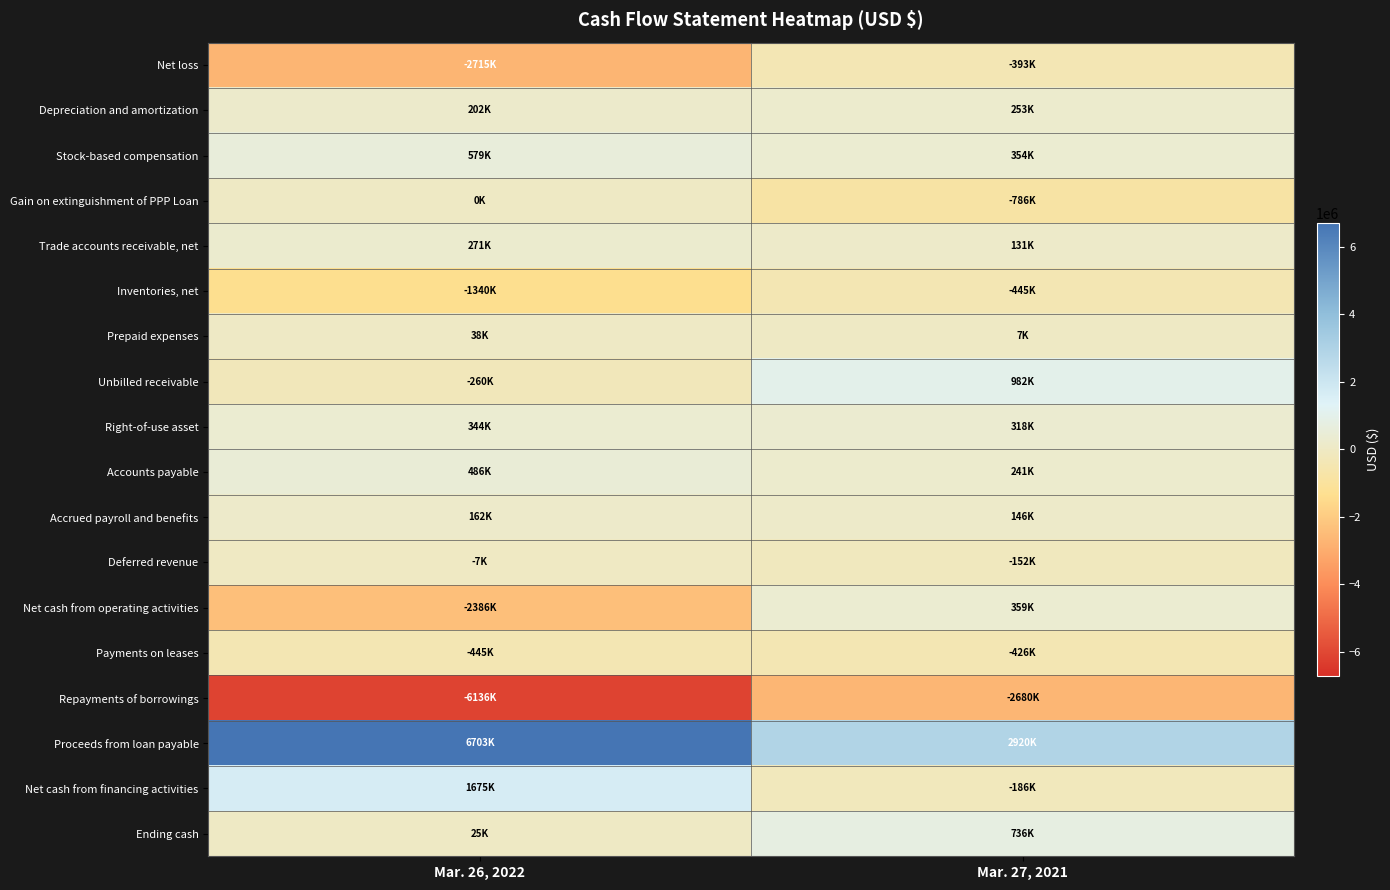

Reading left to right, what are all the values shown in this chart?

Net loss: Mar. 26, 2022=-2715000	Mar. 27, 2021=-393000
Depreciation and amortization: Mar. 26, 2022=202000	Mar. 27, 2021=253000
Stock-based compensation: Mar. 26, 2022=579000	Mar. 27, 2021=354000
Gain on extinguishment of PPP Loan: Mar. 26, 2022=0	Mar. 27, 2021=-786000
Trade accounts receivable, net: Mar. 26, 2022=271000	Mar. 27, 2021=131000
Inventories, net: Mar. 26, 2022=-1340000	Mar. 27, 2021=-445000
Prepaid expenses: Mar. 26, 2022=38000	Mar. 27, 2021=7000
Unbilled receivable: Mar. 26, 2022=-260000	Mar. 27, 2021=982000
Right-of-use asset: Mar. 26, 2022=344000	Mar. 27, 2021=318000
Accounts payable: Mar. 26, 2022=486000	Mar. 27, 2021=241000
Accrued payroll and benefits: Mar. 26, 2022=162000	Mar. 27, 2021=146000
Deferred revenue: Mar. 26, 2022=-7000	Mar. 27, 2021=-152000
Net cash from operating activities: Mar. 26, 2022=-2386000	Mar. 27, 2021=359000
Payments on leases: Mar. 26, 2022=-445000	Mar. 27, 2021=-426000
Repayments of borrowings: Mar. 26, 2022=-6136000	Mar. 27, 2021=-2680000
Proceeds from loan payable: Mar. 26, 2022=6703000	Mar. 27, 2021=2920000
Net cash from financing activities: Mar. 26, 2022=1675000	Mar. 27, 2021=-186000
Ending cash: Mar. 26, 2022=25000	Mar. 27, 2021=736000